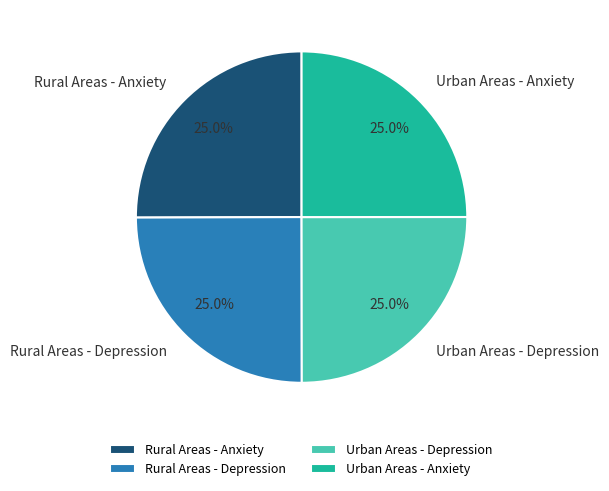

What percentage do Urban Areas - Depression and Rural Areas - Anxiety together represent?

50.0%